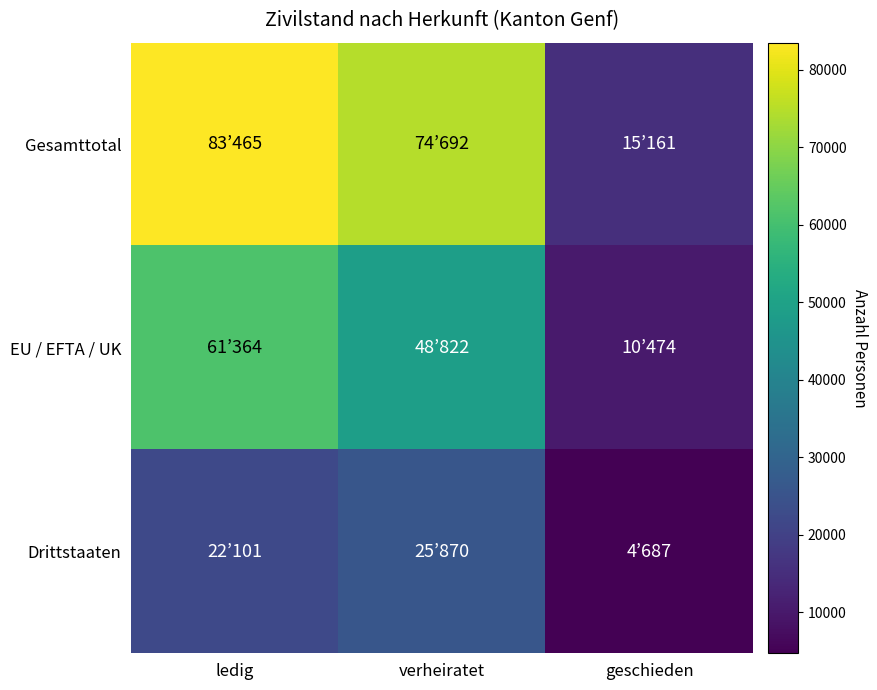

Is the value of Gesamttotal at geschieden greater than the value of Drittstaaten at verheiratet?

No